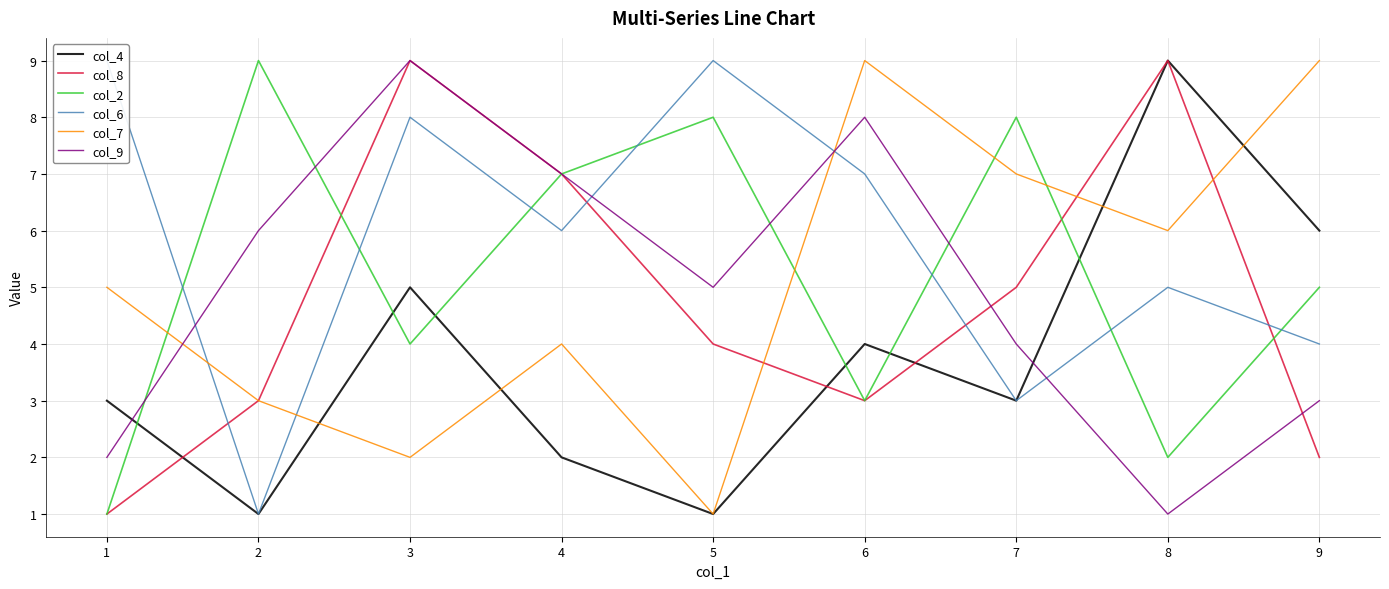

At 4, list the series in order from smallest to largest.

col_4, col_7, col_6, col_8, col_2, col_9